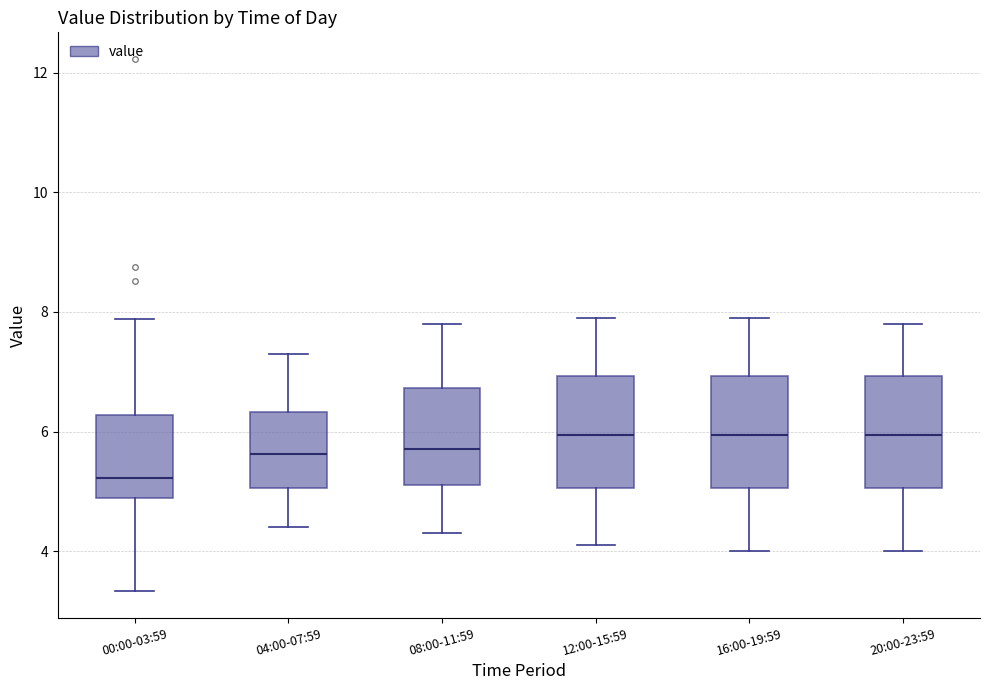

Which box has the lowest median line?

00:00-03:59